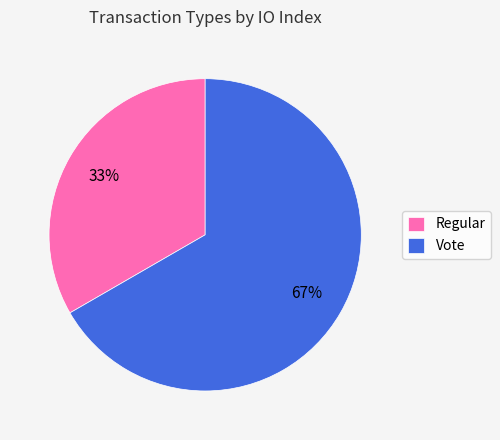

How many segments does this pie chart have?

2